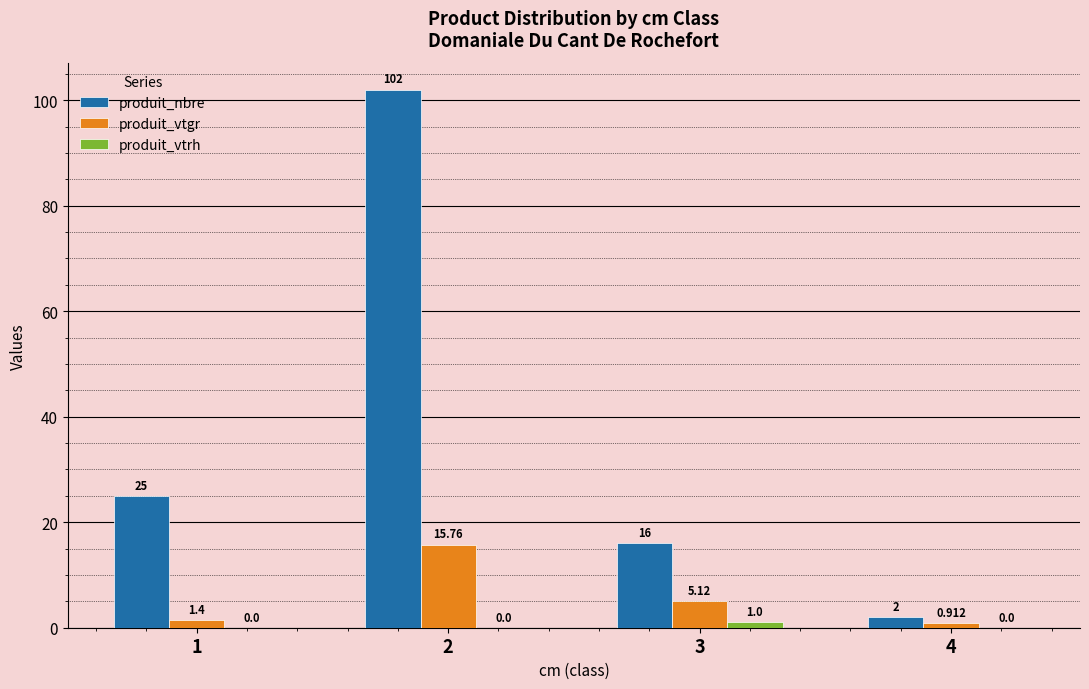

Rank the series at 3 from lowest to highest value.

produit_vtrh, produit_vtgr, produit_nbre